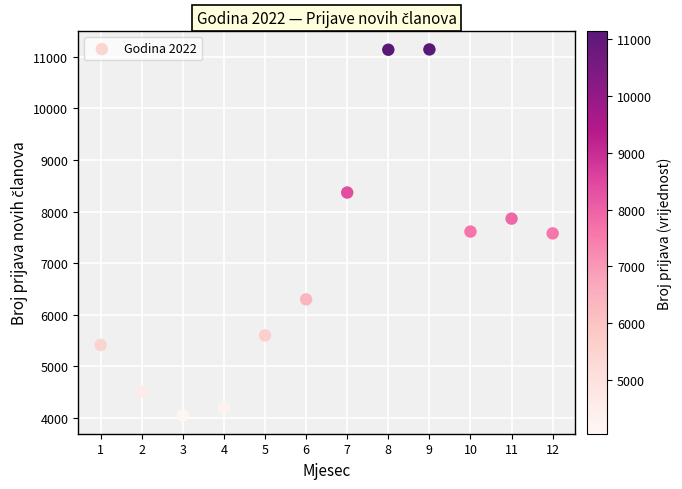

What is the range of X values (max minus min)?

11